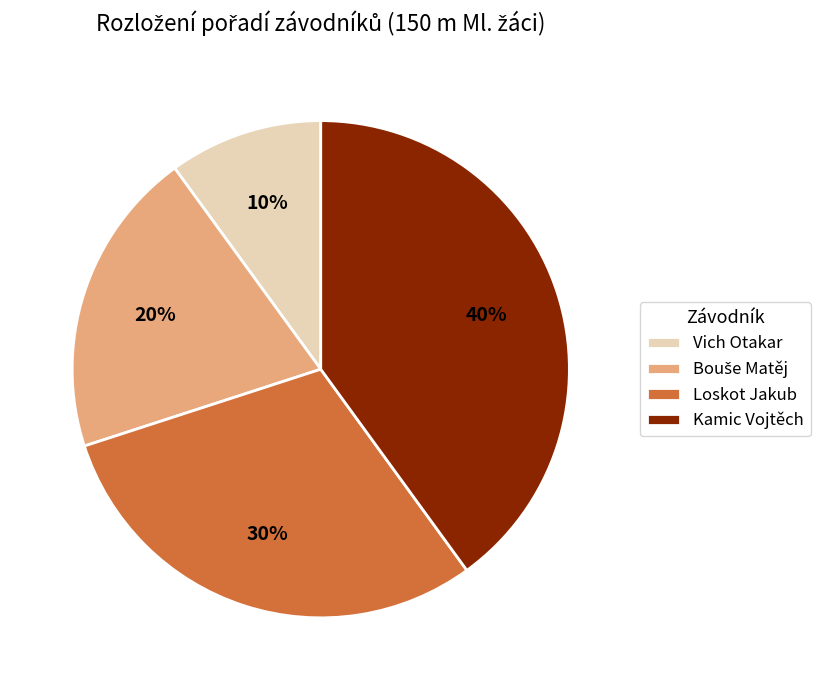

To the nearest percent, what is the difference between the largest and smallest slice percentages?

30%